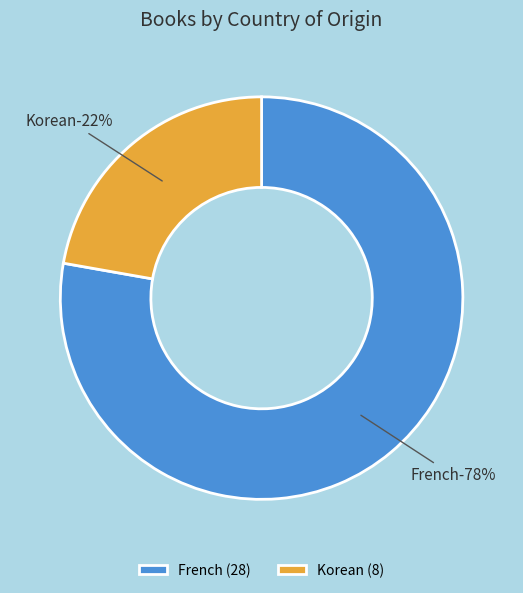

The Korean slice represents 31% of the pie. True or false?

False